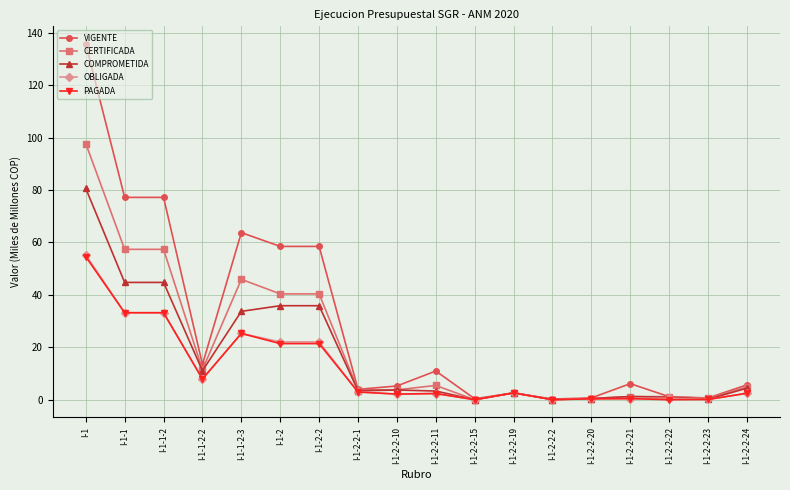

What is the average value of the PAGADA series?

11.7